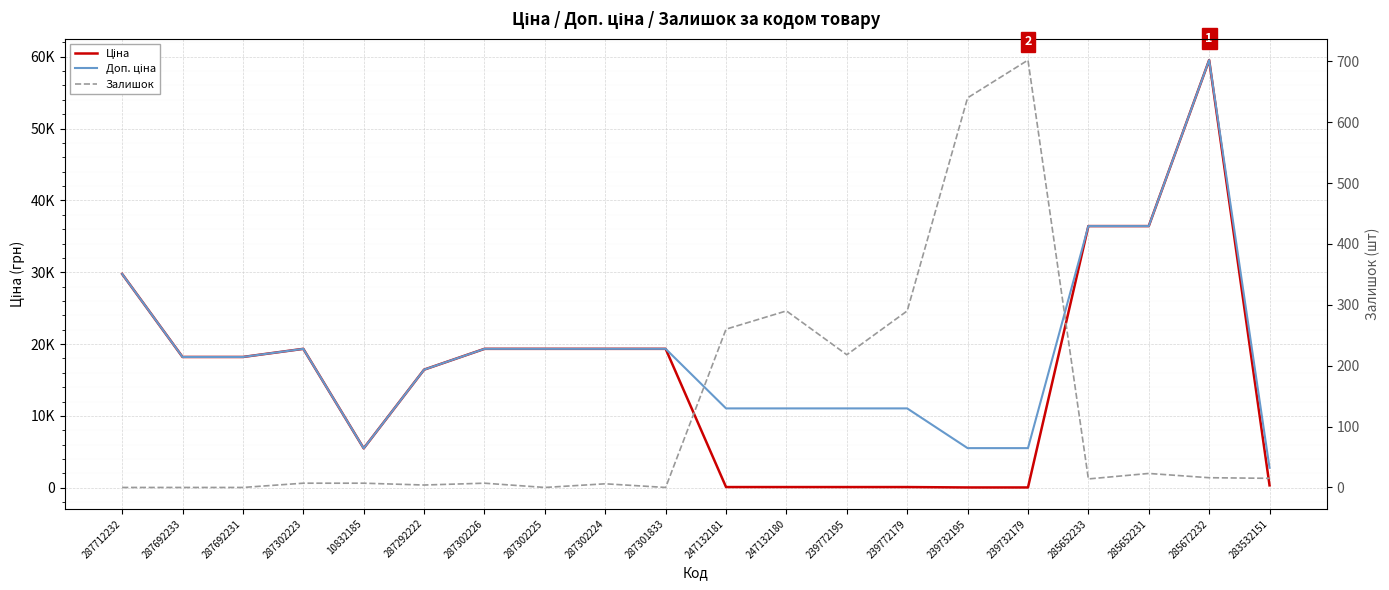

What is the label of the 6th point from the left?

287292222